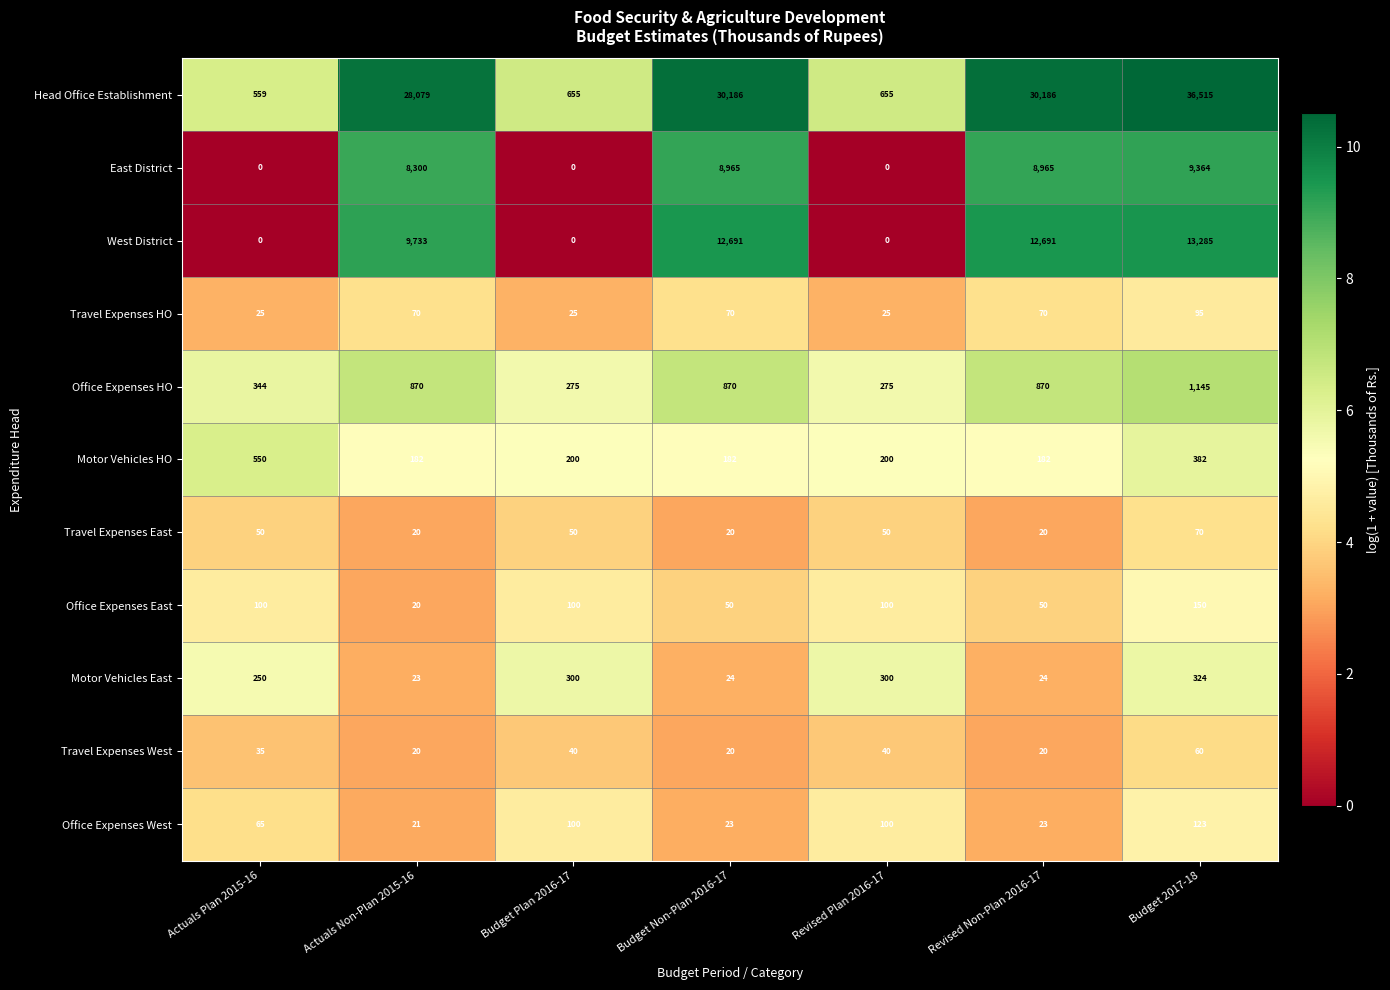

What value does the Travel Expenses East series have at Budget Plan 2016-17?

50